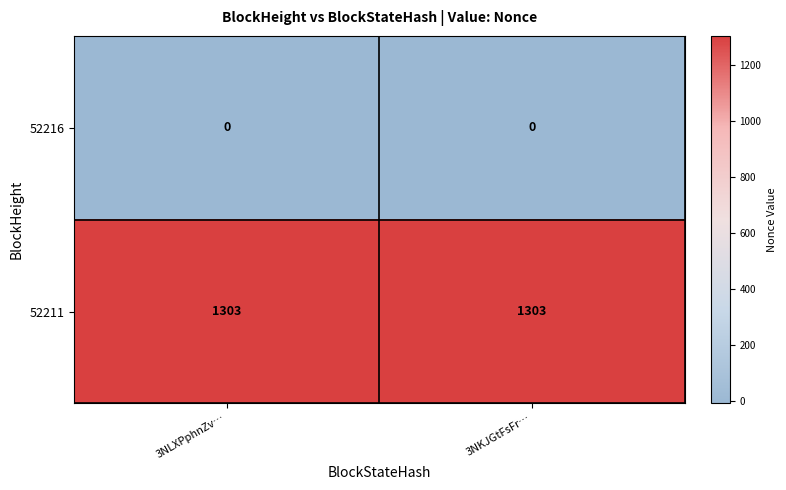

What is the maximum value for 52211?

1303